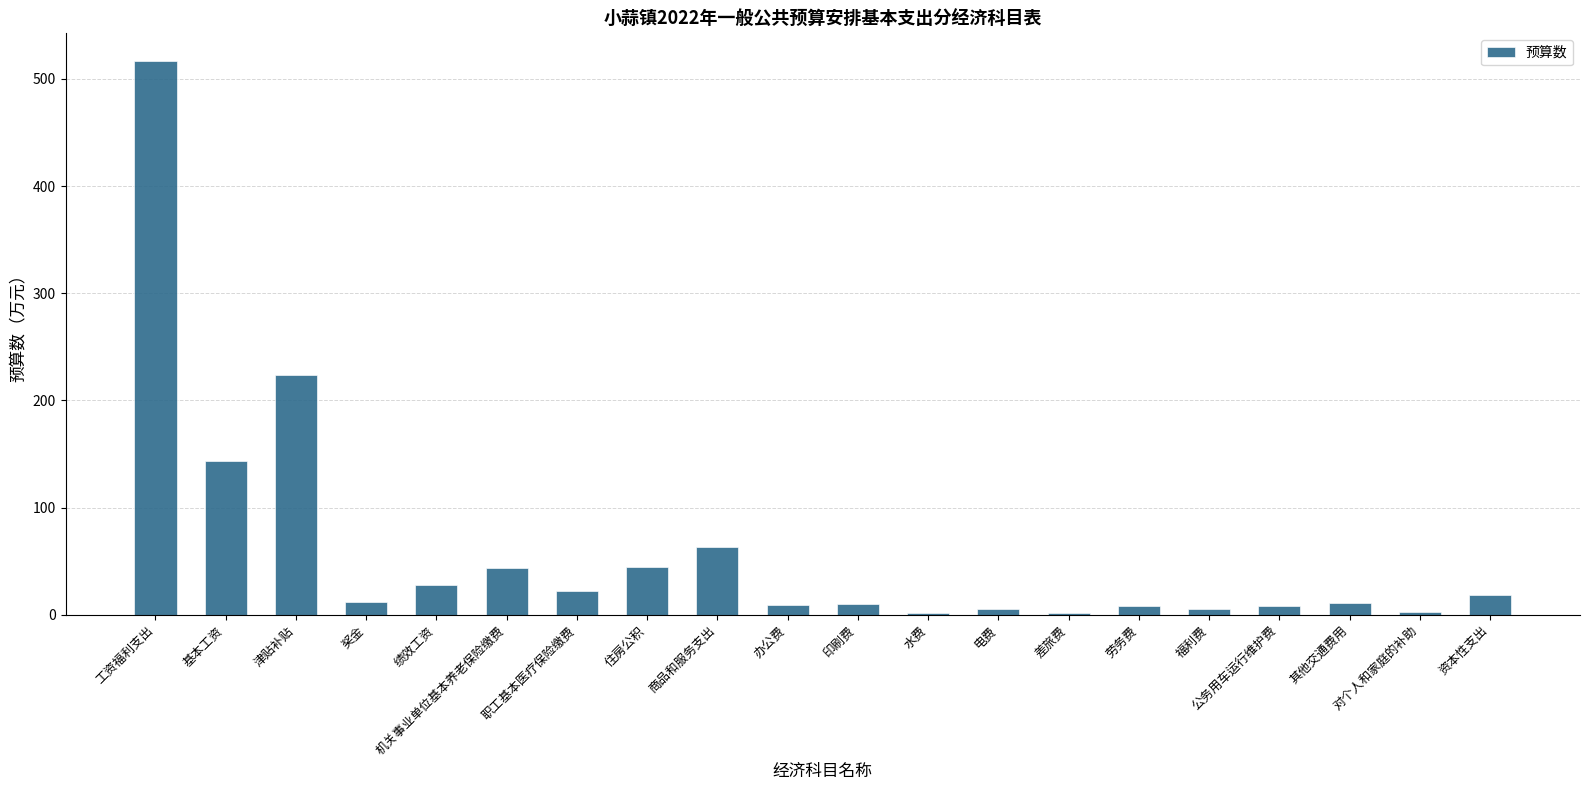

What is the sum of the values at 印刷费 and 资本性支出?

28.5